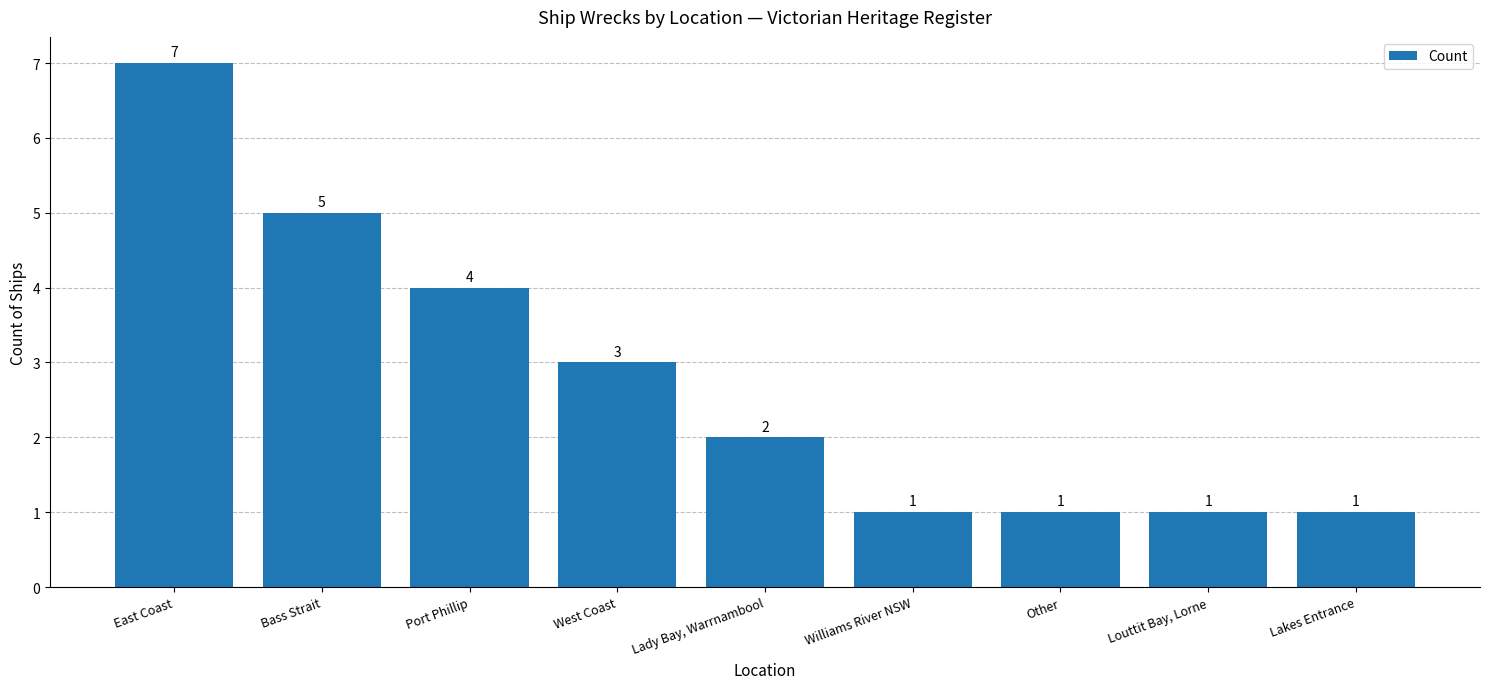

Reading left to right, what are all the values shown in this chart?

7	5	4	3	2	1	1	1	1